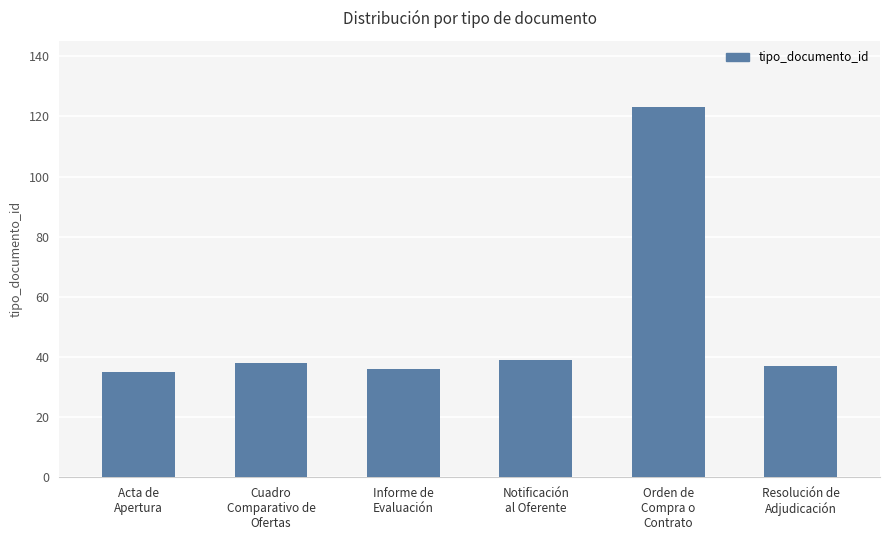

What is the value of the 1st bar from the left?

35